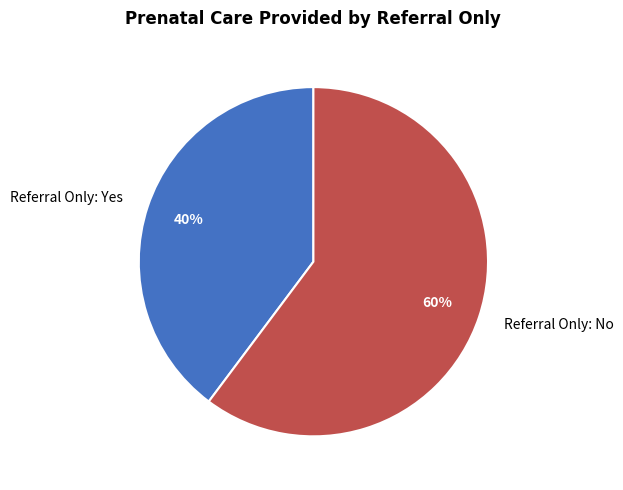

Rank the categories by value from highest to lowest.

Referral Only: No, Referral Only: Yes